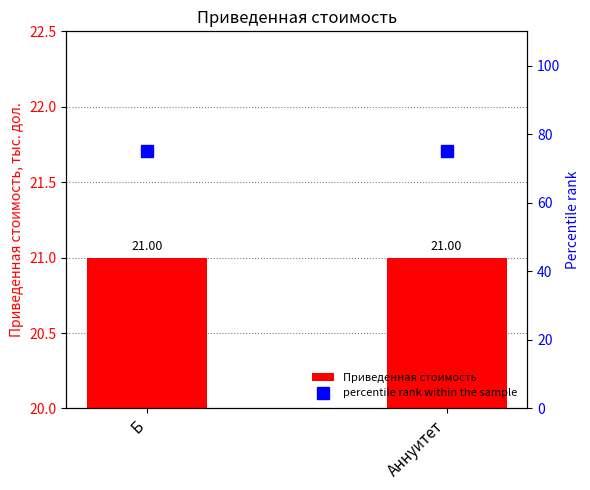

At how many categories does at least one series exceed 52?

2